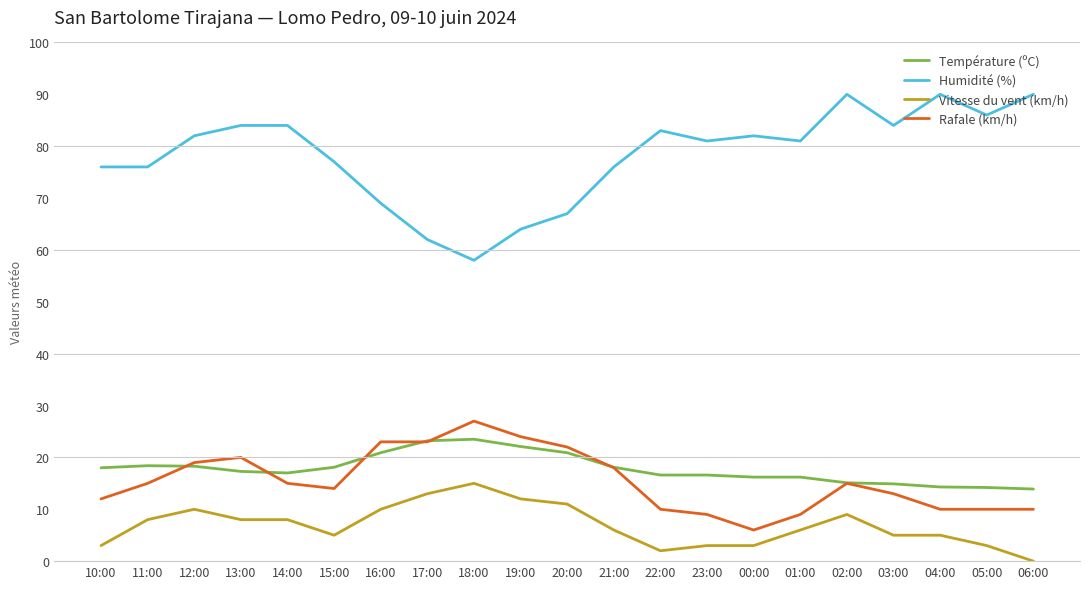

Which series has the largest total across all categories?

Humidité (%)